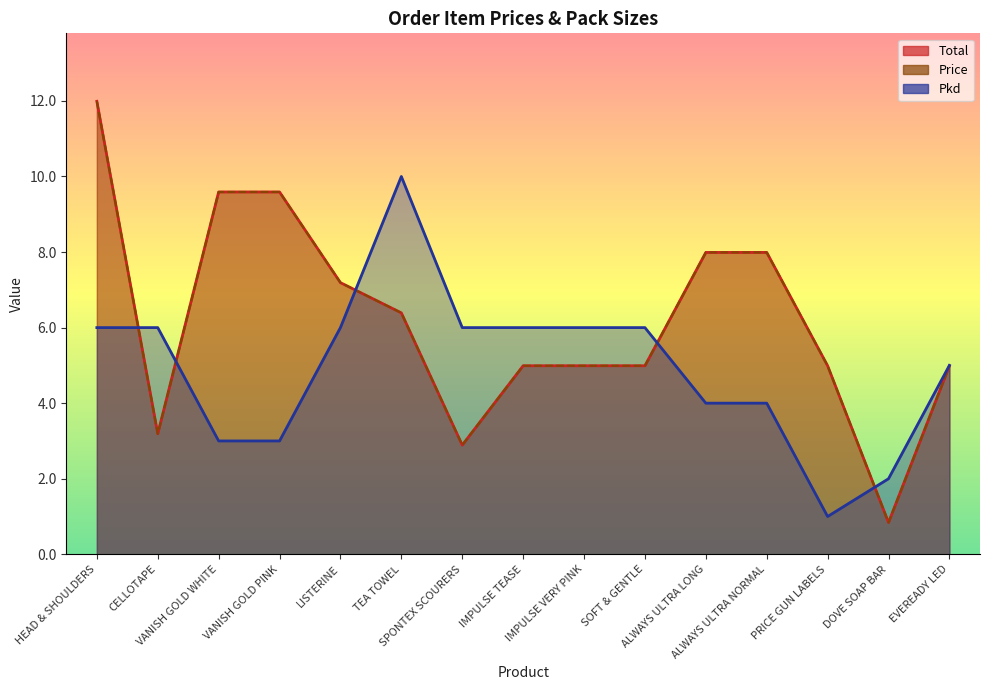

Rank the categories by Price value from highest to lowest.

HEAD & SHOULDERS, VANISH GOLD WHITE, VANISH GOLD PINK, ALWAYS ULTRA LONG, ALWAYS ULTRA NORMAL, LISTERINE, TEA TOWEL, IMPULSE TEASE, IMPULSE VERY PINK, SOFT & GENTLE, PRICE GUN LABELS, EVEREADY LED, CELLOTAPE, SPONTEX SCOURERS, DOVE SOAP BAR